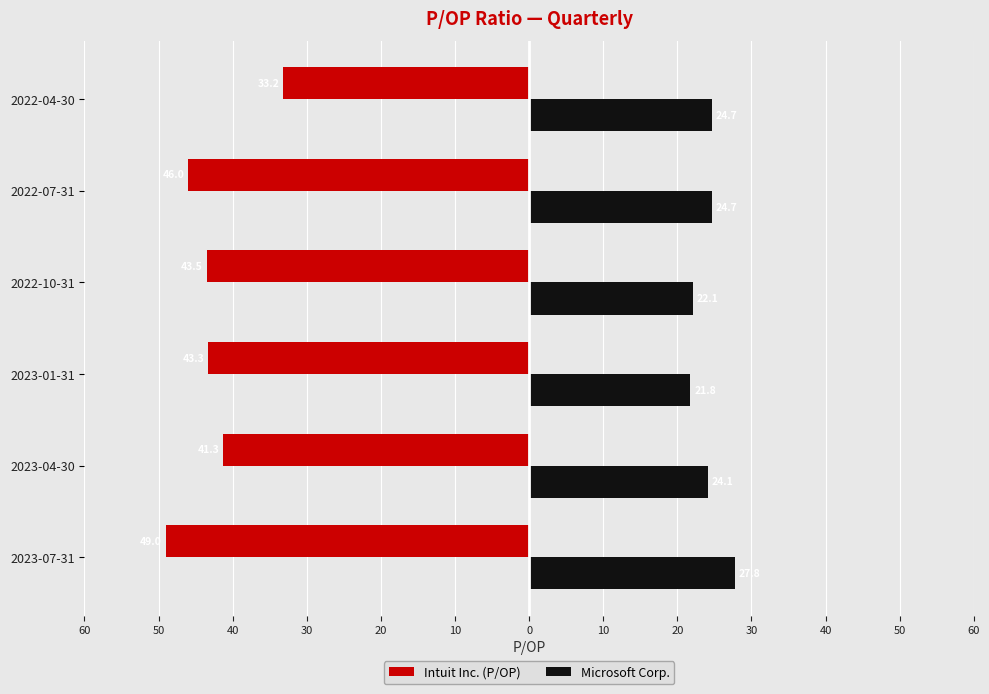

What are all the series names shown in the legend?

Intuit Inc. (P/OP), Microsoft Corp.